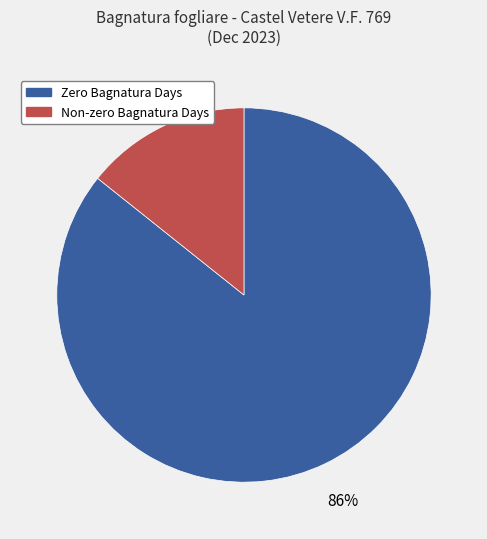

To the nearest percent, what is the average slice percentage?

50%